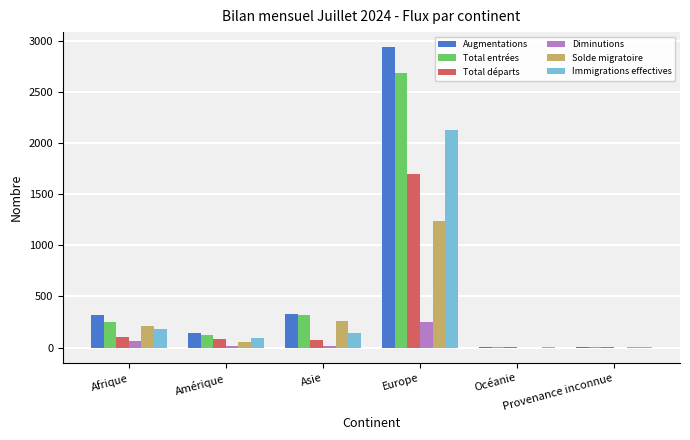

Between Asie and Océanie, which series saw the biggest shift?

Augmentations